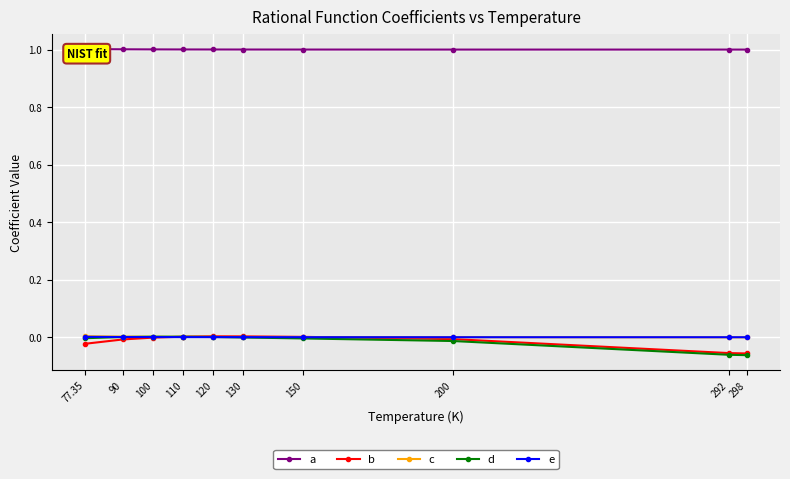

Which category has the lowest value across all series?

298